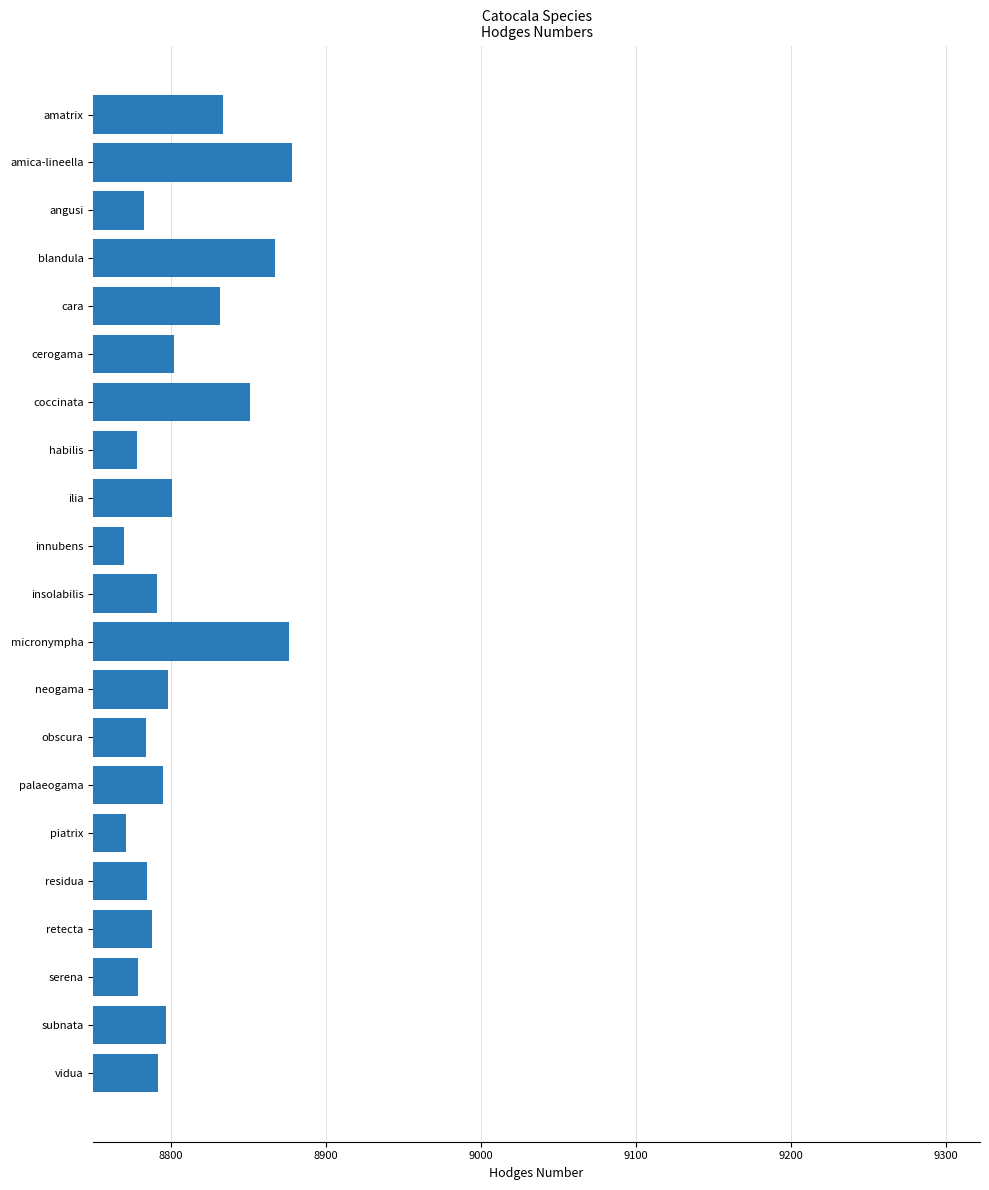

The value at neogama is 8798. True or false?

True